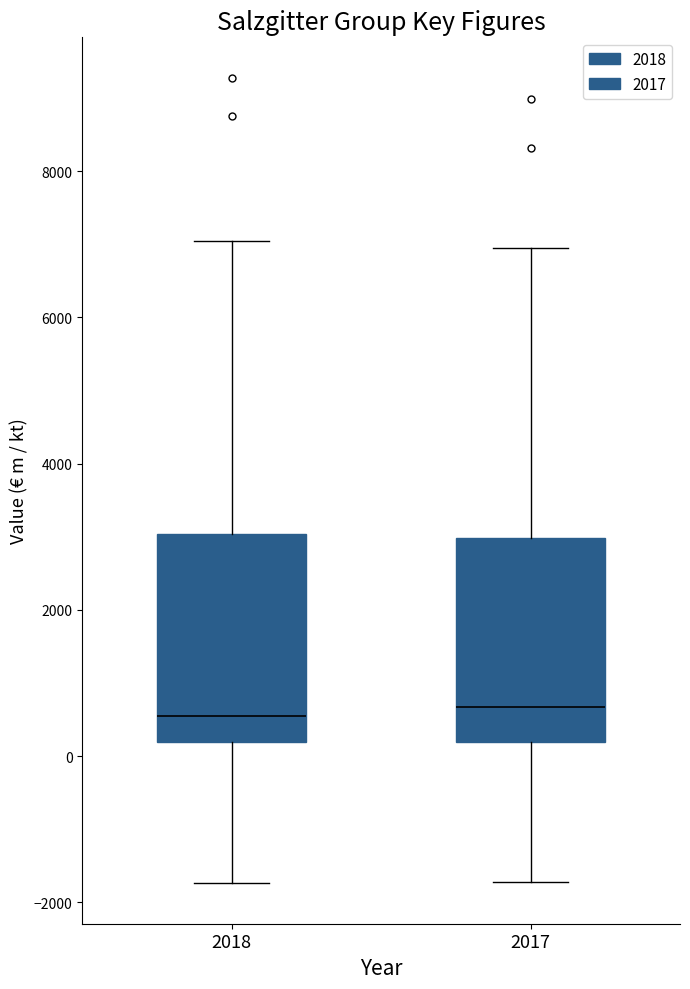

Reading left to right, transcribe this box plot: for each box, give where its median line is, the range the box spans, and where its two whiskers end, as read against the y-axis. The values are not printed on the chart, so give them approximately, as read against the axis.

2018: median 600, box 200 to 3000, whiskers -1800 to 7000
2017: median 600, box 200 to 3000, whiskers -1800 to 7000